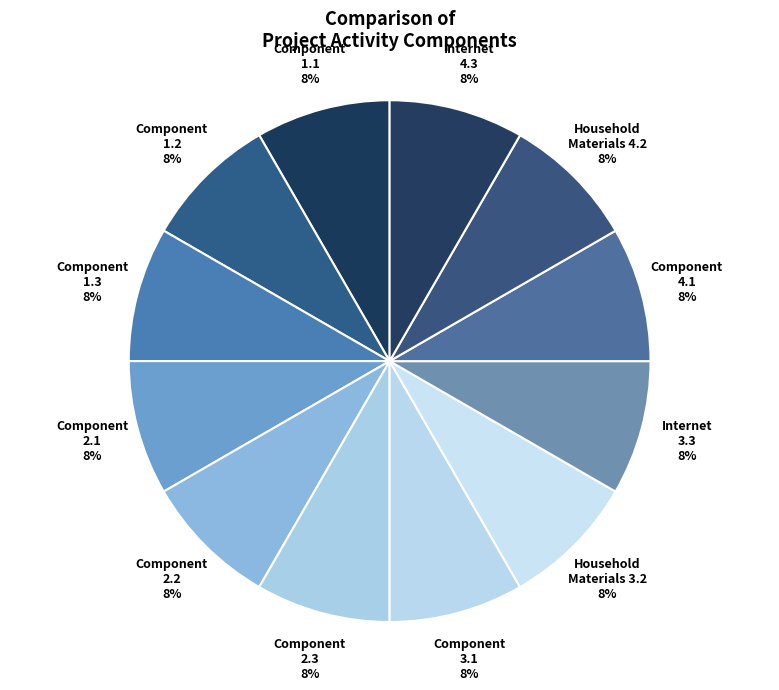

Approximately how many times larger is the value at Household Materials 4.2 compared to Component 2.3?

1.0